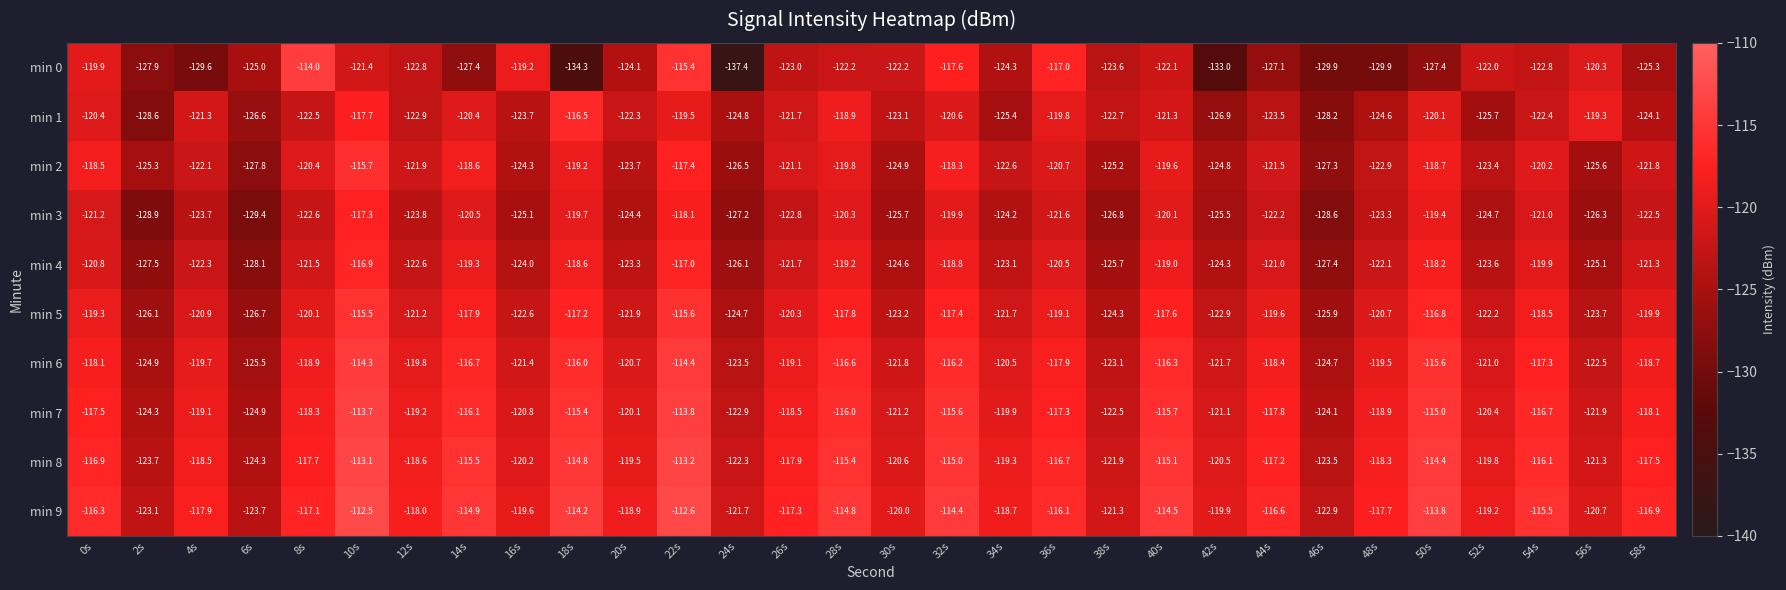

The min 1 series shows -45.7 at 32s. True or false?

False